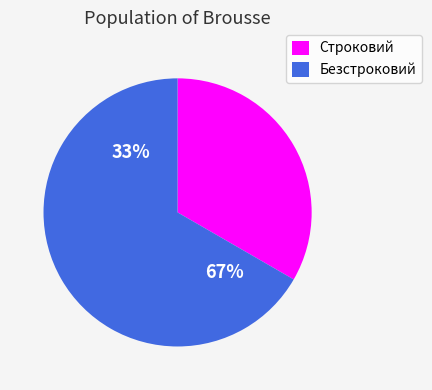

The Строковий slice represents 27% of the pie. True or false?

False